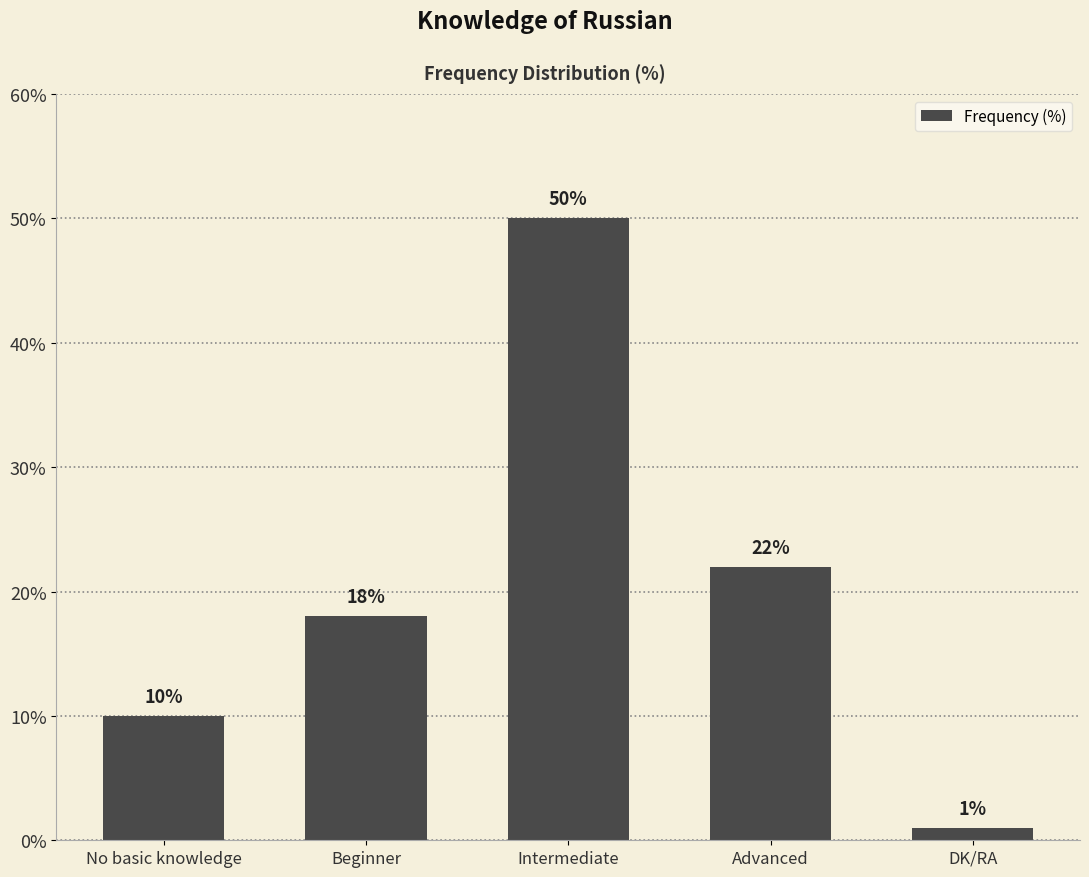

Which category has the lowest value across all series?

DK/RA